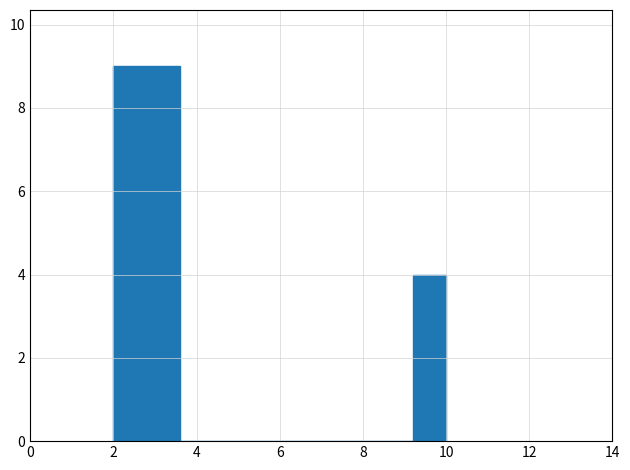

Reading left to right, list every bar in this chart as the range it spans on the x-axis followed by its height. The values are not printed on the chart, so give them approximately, as read against the axis.

2.0 to 2.8: 9
2.8 to 3.6: 9
3.6 to 4.4: 0
4.4 to 5.2: 0
5.2 to 6.0: 0
6.0 to 6.8: 0
6.8 to 7.6: 0
7.6 to 8.4: 0
8.4 to 9.2: 0
9.2 to 10.0: 4